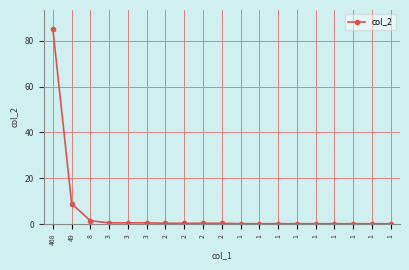

Reading left to right, transcribe all the data shown in this chart.

84.9	8.9	1.5	0.5	0.5	0.5	0.4	0.4	0.4	0.4	0.2	0.2	0.2	0.2	0.2	0.2	0.2	0.2	0.2